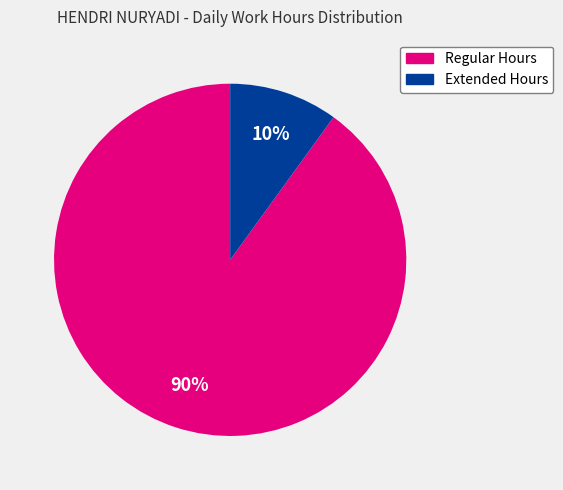

Does any single category account for the majority?

Yes